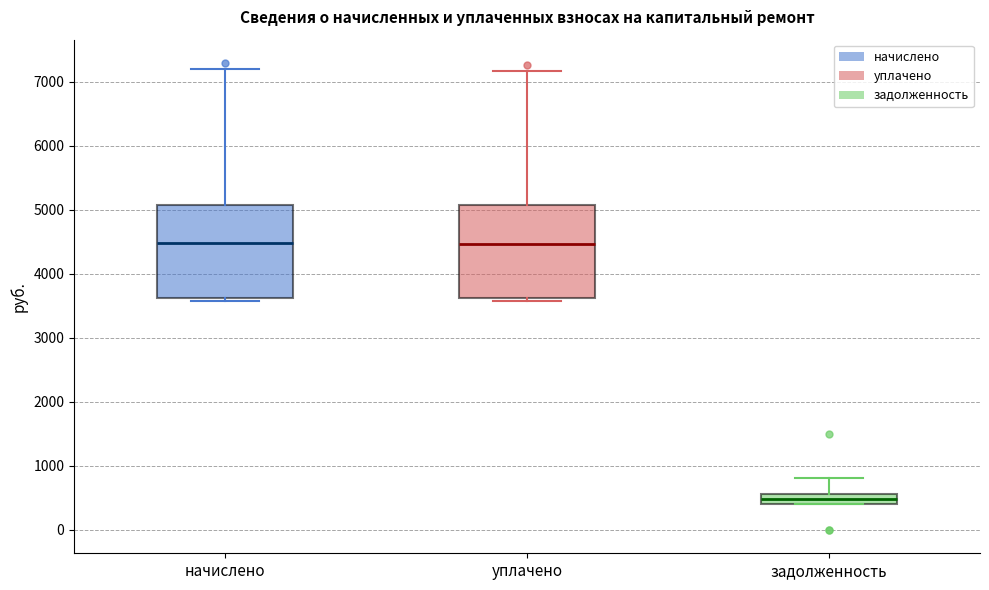

Reading left to right, transcribe this box plot: for each box, give where its median line is, the range the box spans, and where its two whiskers end, as read against the y-axis. The values are not printed on the chart, so give them approximately, as read against the axis.

начислено: median 4500, box 3600 to 5100, whiskers 3600 (just below the box's lower edge) to 7200
уплачено: median 4500, box 3600 to 5100, whiskers 3600 (just below the box's lower edge) to 7200
задолженность: median 500, box 400 to 600, whiskers 400 to 800